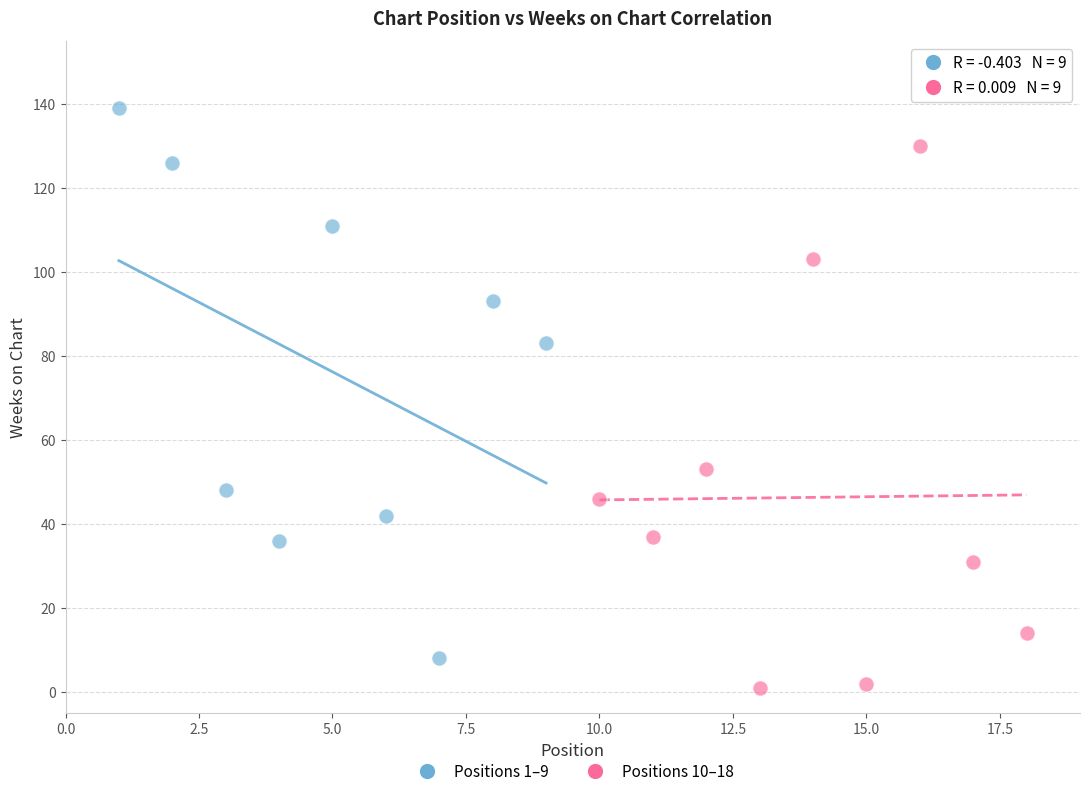

Which series contains the highest Y value?

Positions 1–9